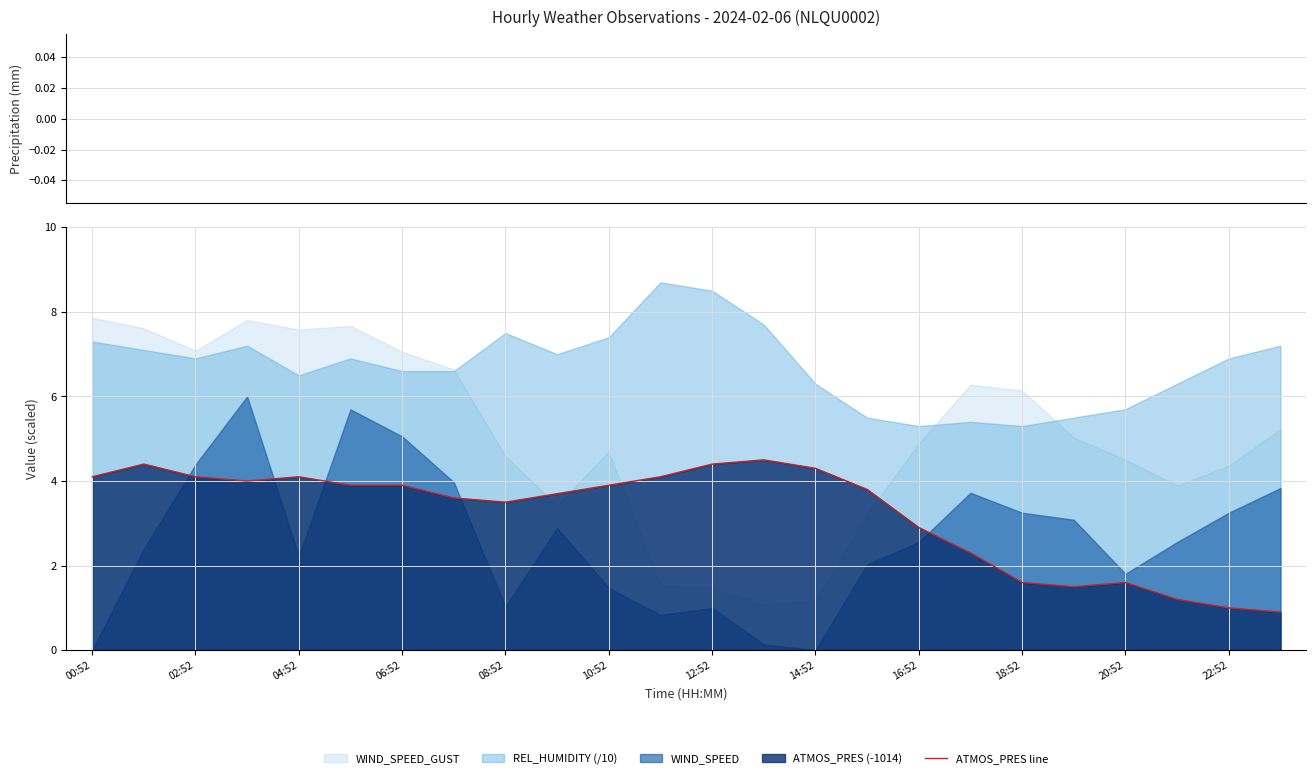

What is the minimum value for ATMOS_PRES line?

0.9